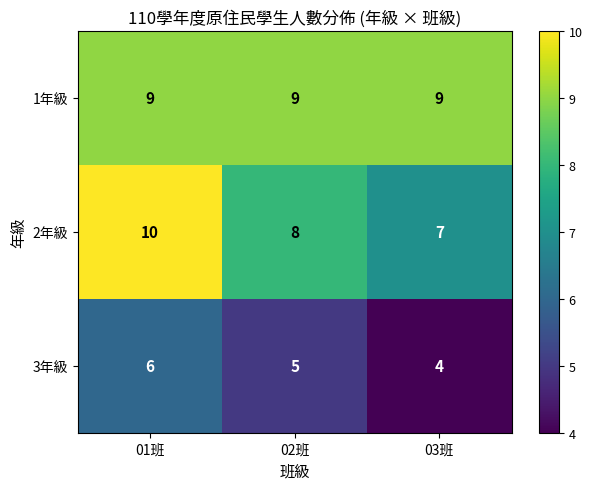

At which category is the sum across all series the highest?

01班